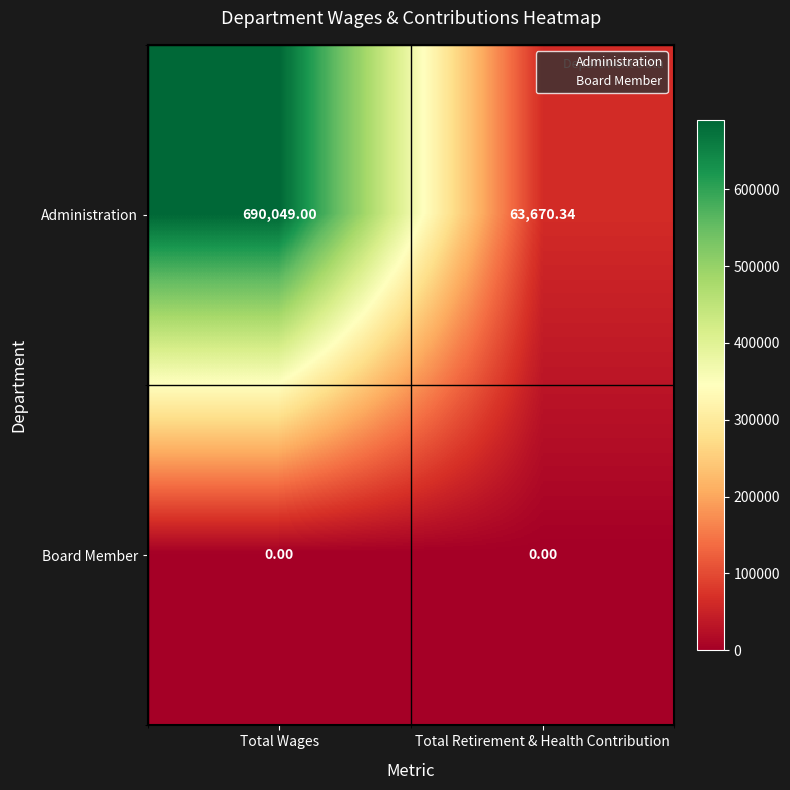

List the series in order of their overall mean, lowest first.

Board Member, Administration